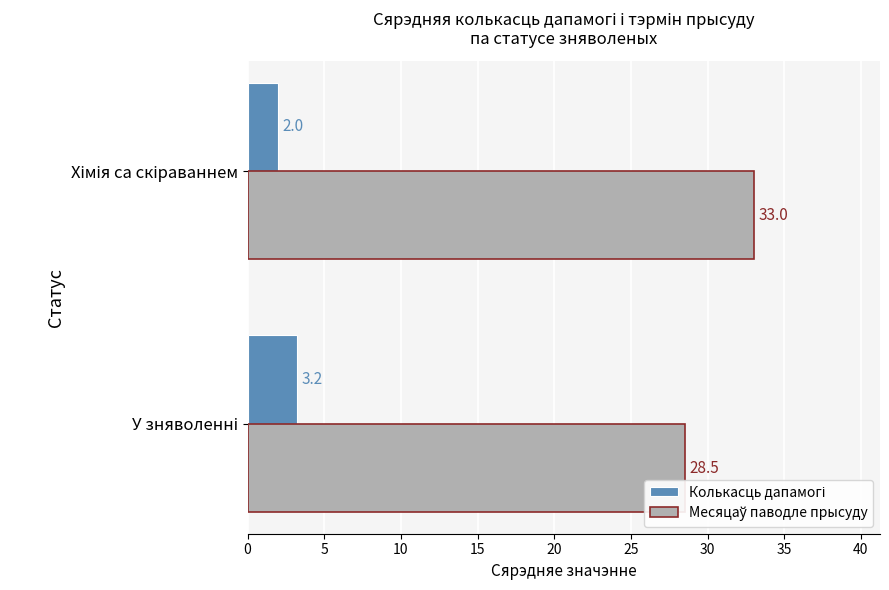

How many distinct data groups are displayed?

2